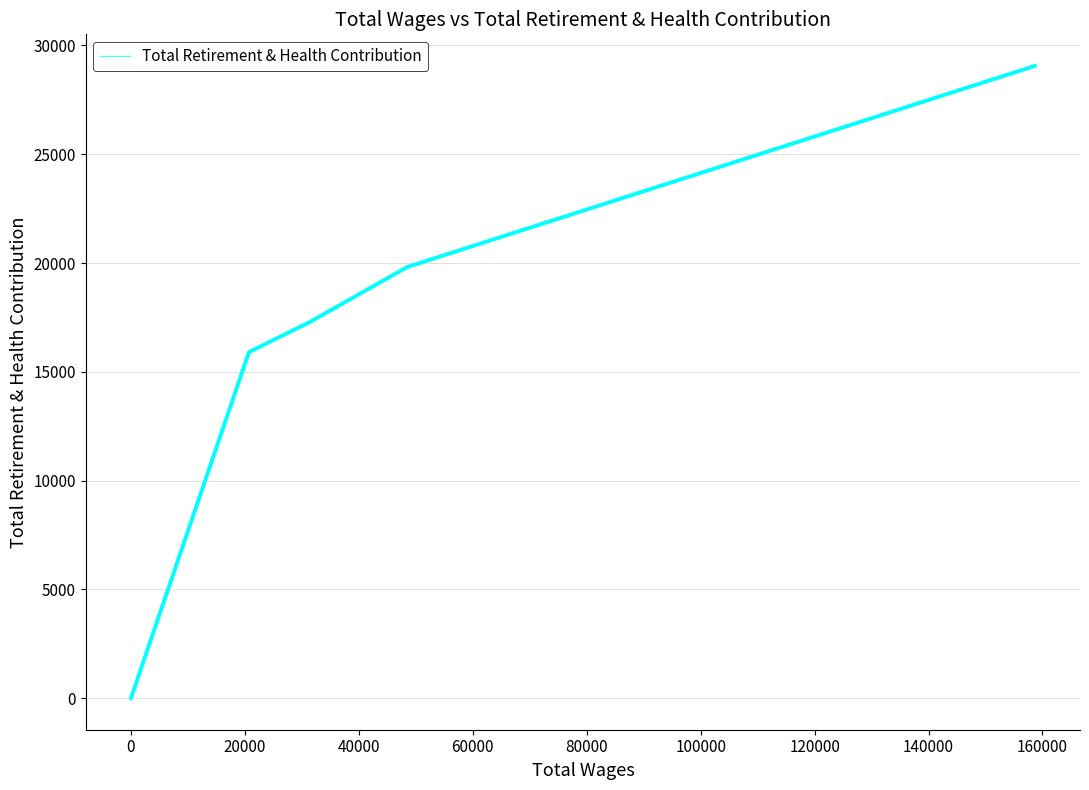

What is the sum of all values?

82060